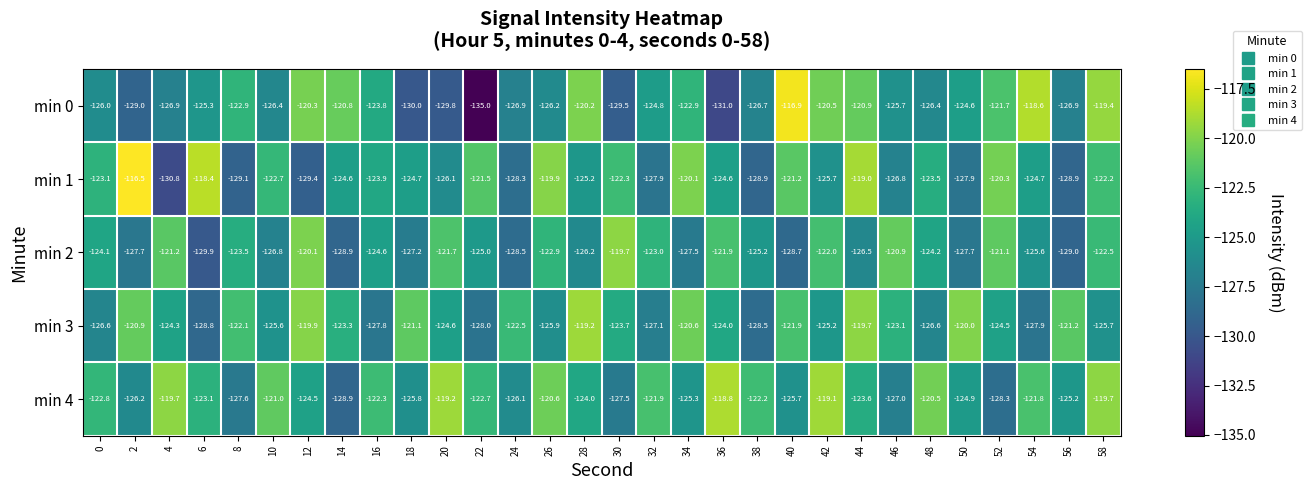

What is the sum of the min 2 values at 28 and 8?

-249.7